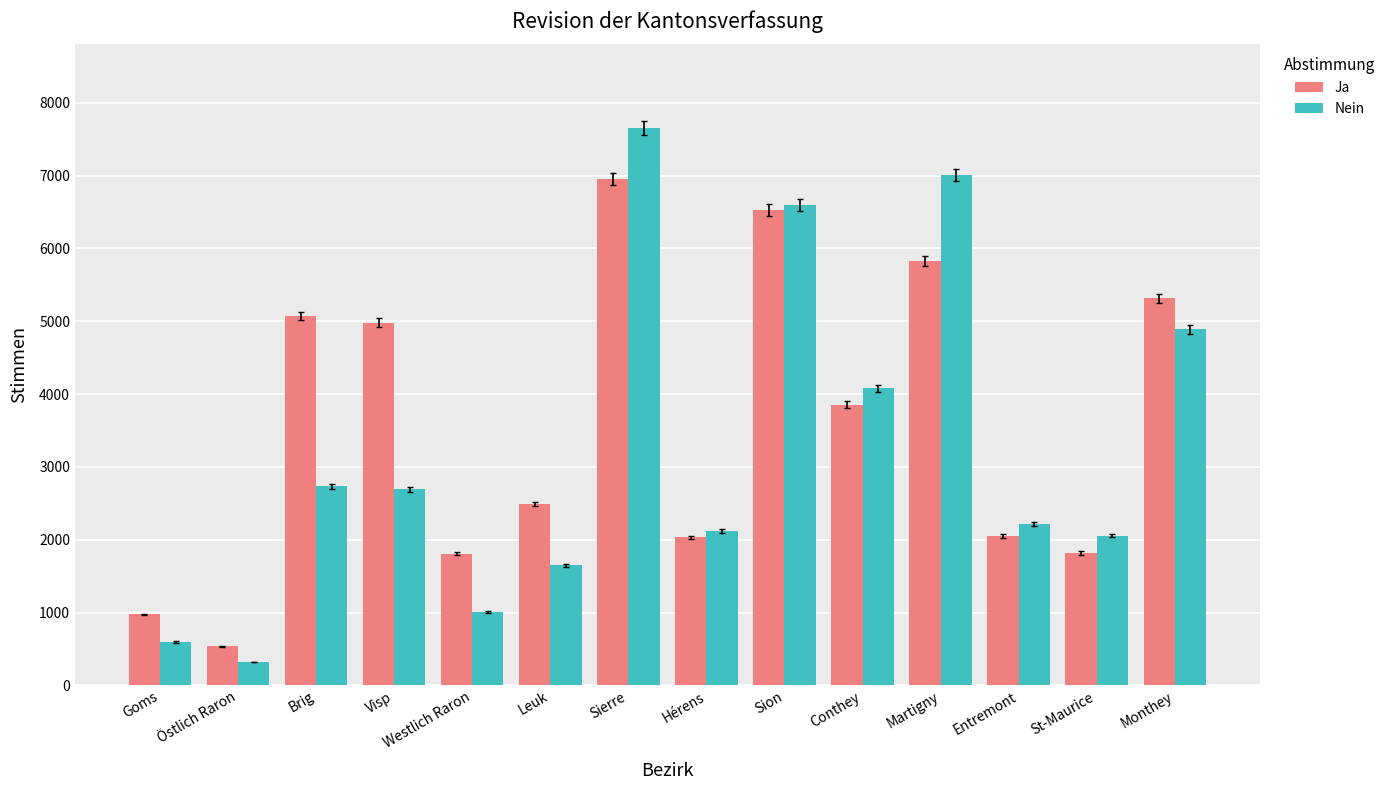

At how many categories does at least one series exceed 1481?

12